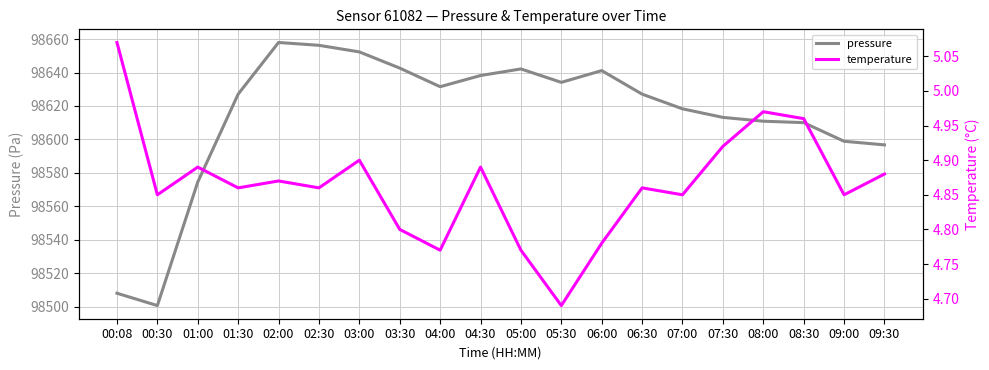

What position from the left is 01:00?

3